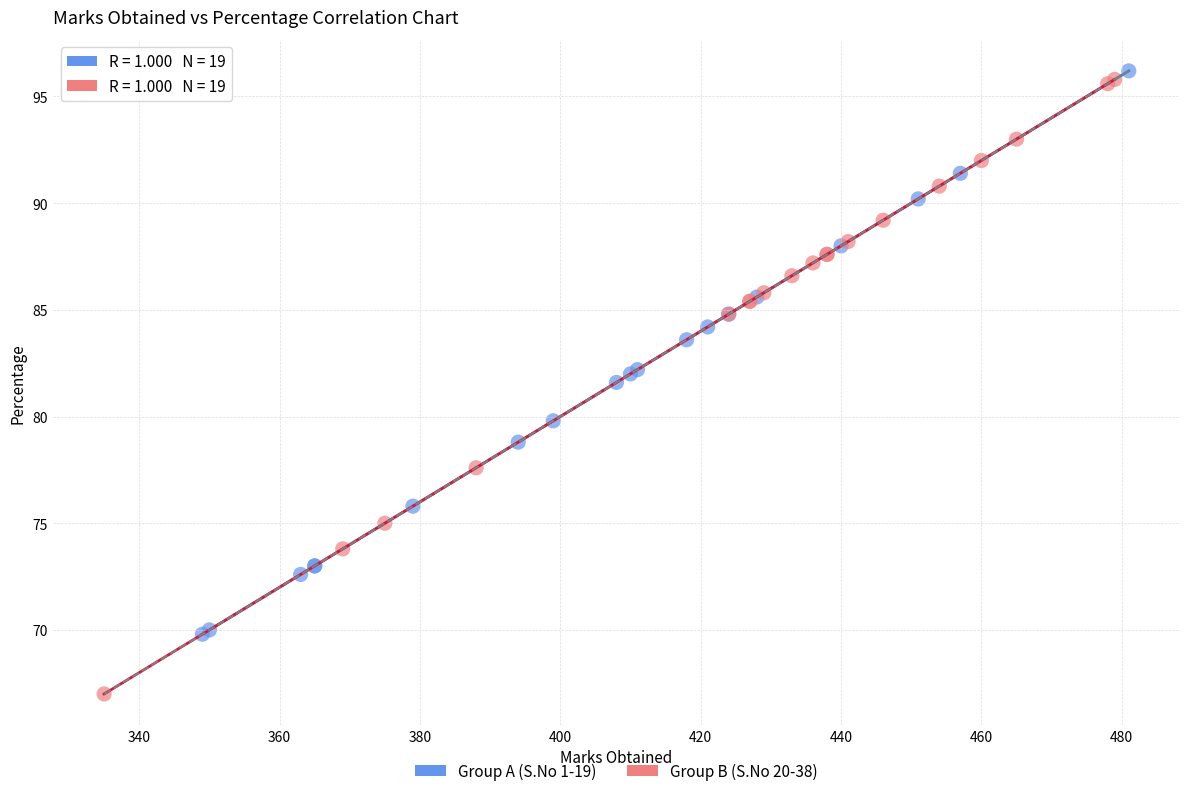

Which series has the widest spread of Y values?

Group B (S.No 20-38)